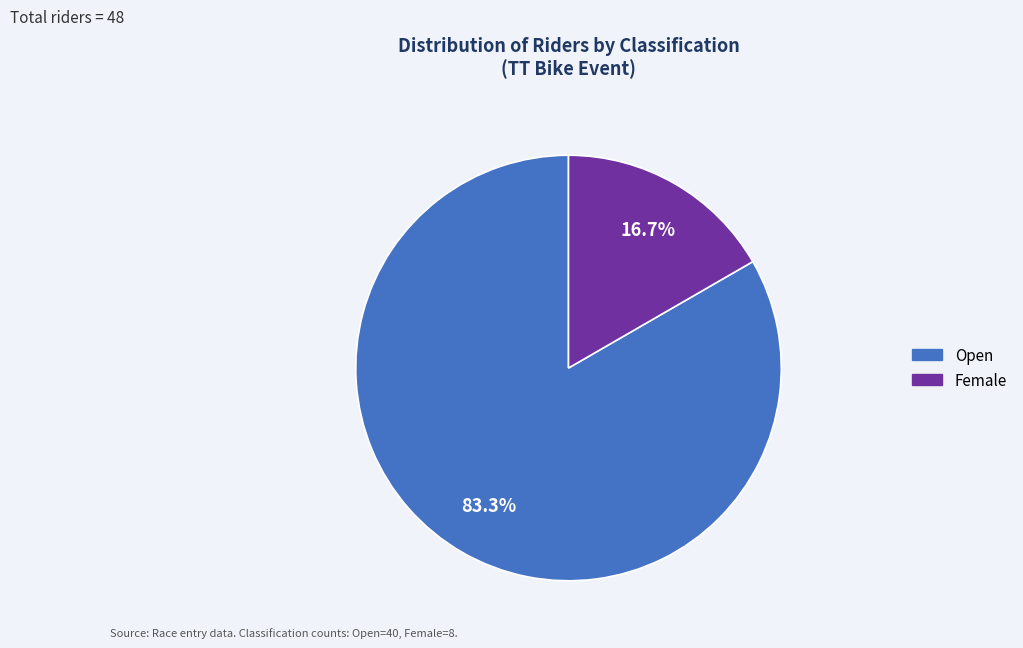

What portion of the pie excludes Open?

16.7%